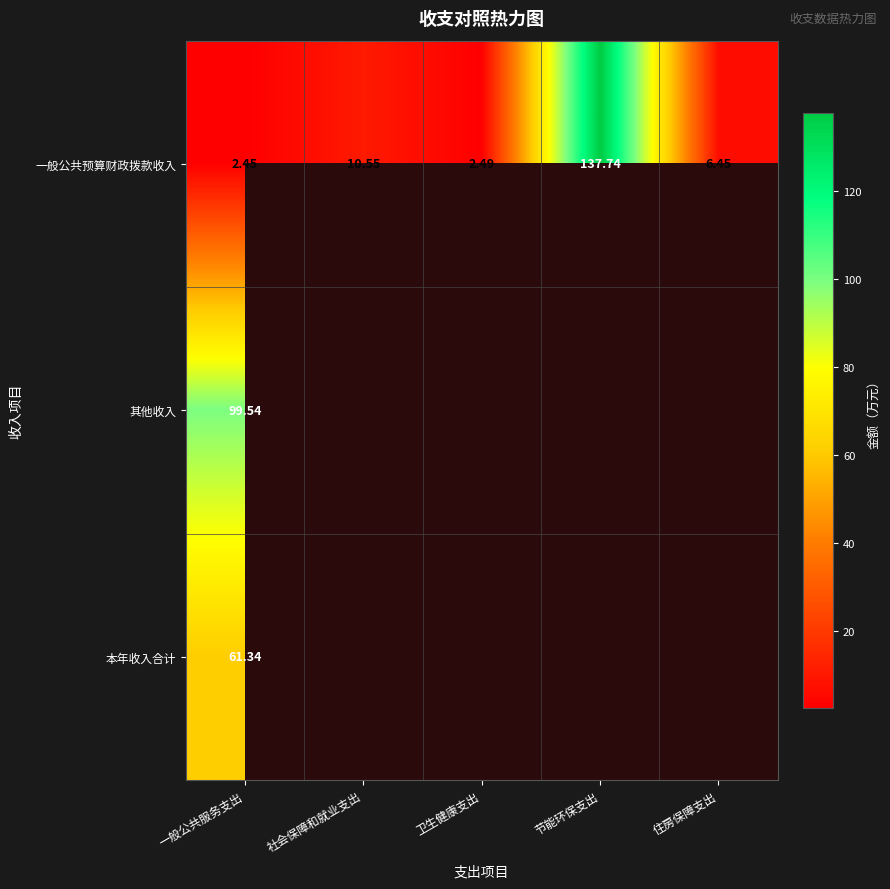

Where is 一般公共预算财政拨款收入 nearest to the value 70?

社会保障和就业支出